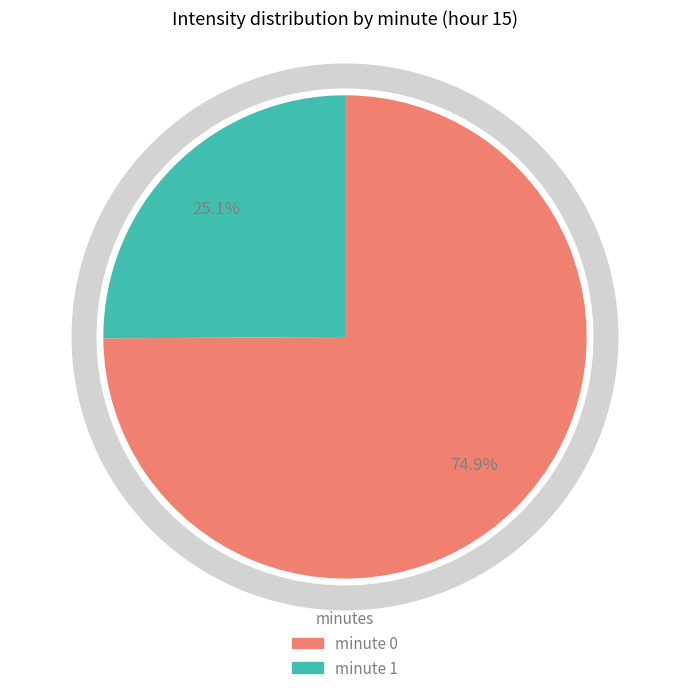

Rank the categories by value from highest to lowest.

minute 0, minute 1